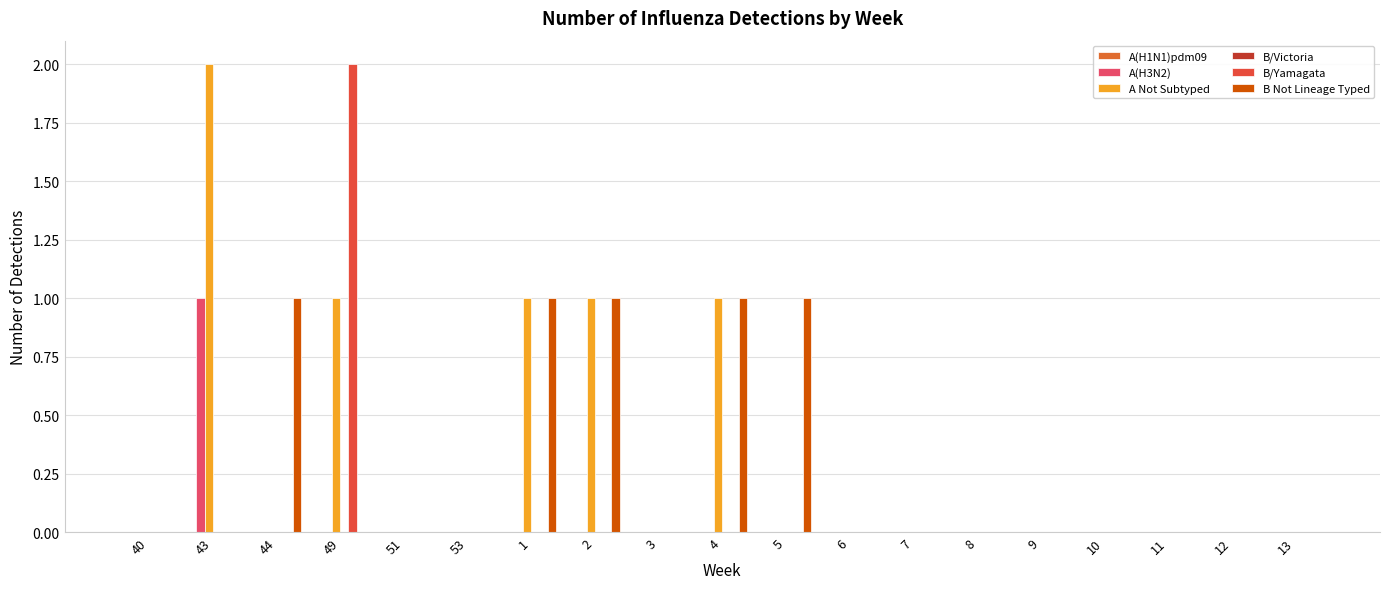

Count the number of categories in the chart.

19